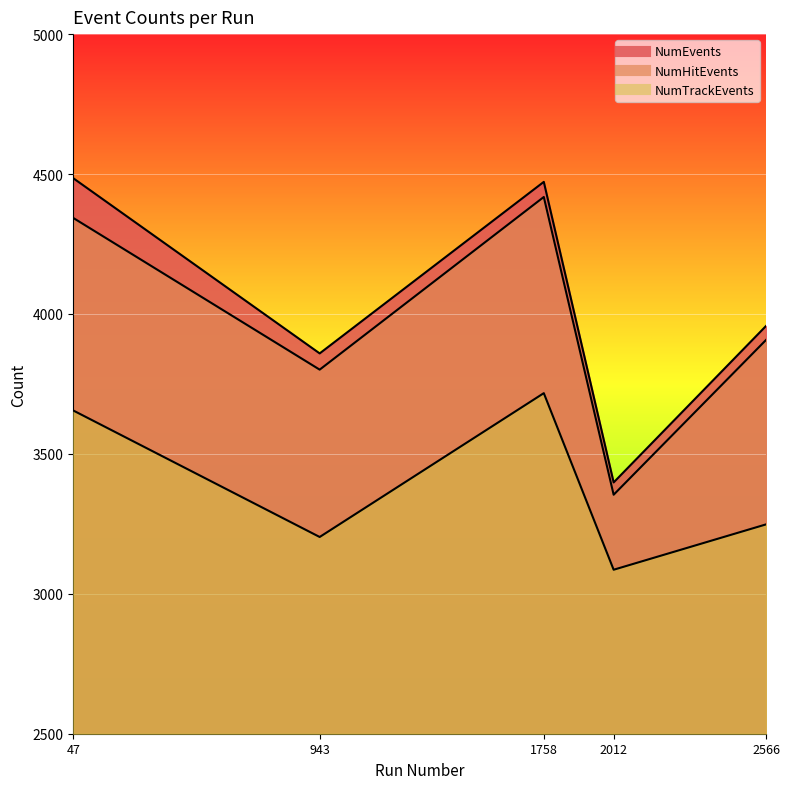

What is the lowest value of the NumEvents series?

3398